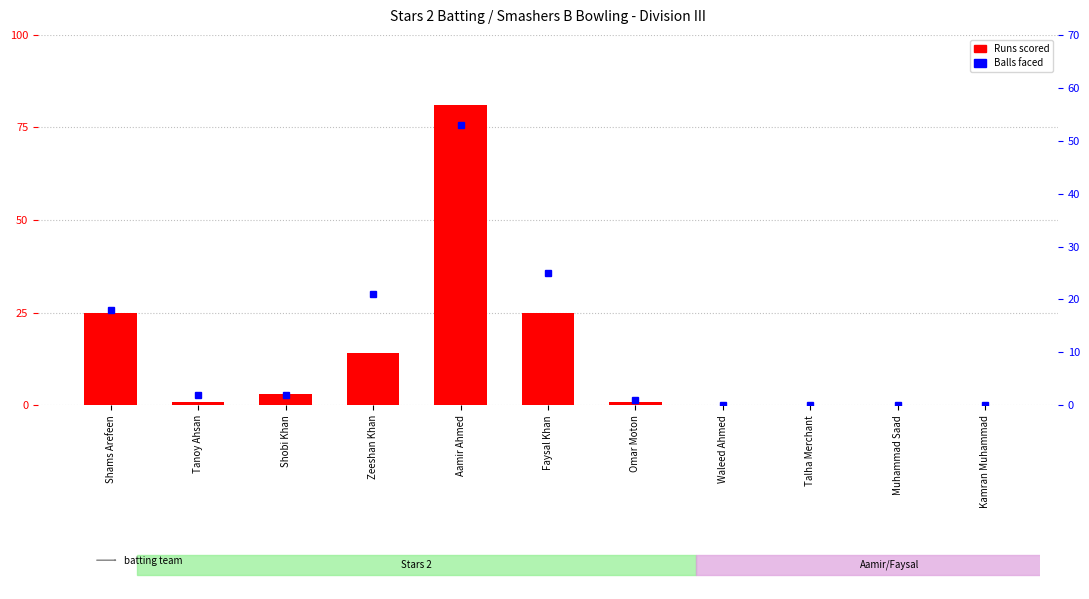

Which series has the largest range (max minus min)?

Runs